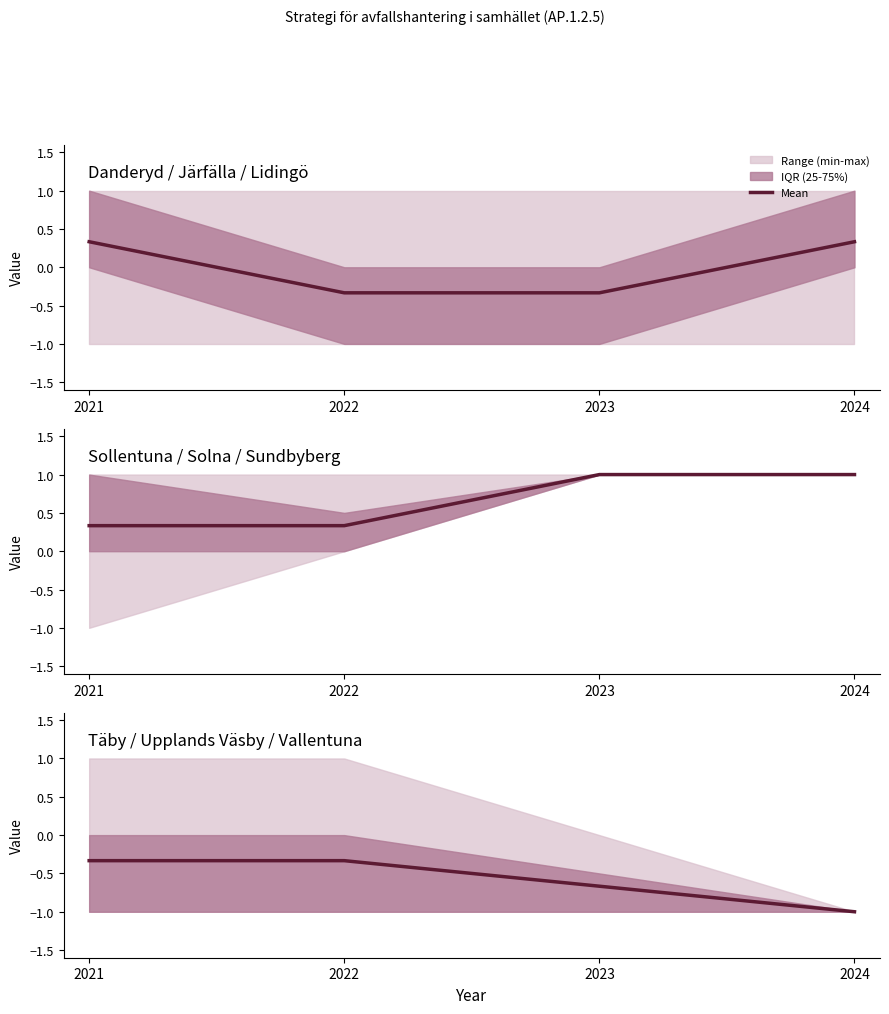

Reading left to right, extract all data points from this chart.

2021=-0.3	2022=-0.3	2023=-0.7	2024=-1.0